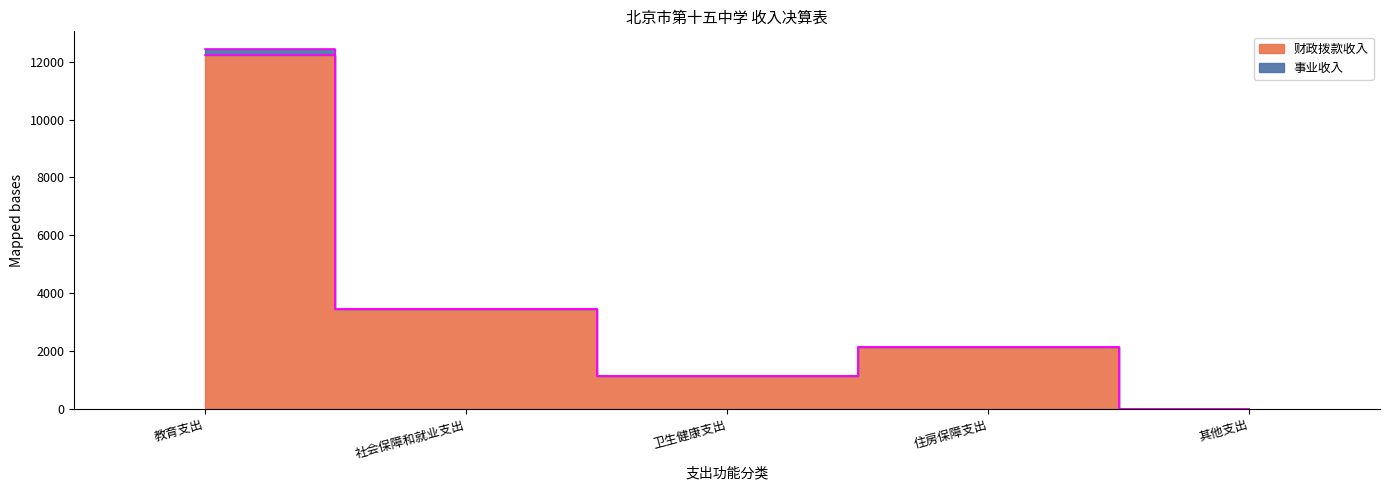

What is the approximate value at 卫生健康支出?

1127.2